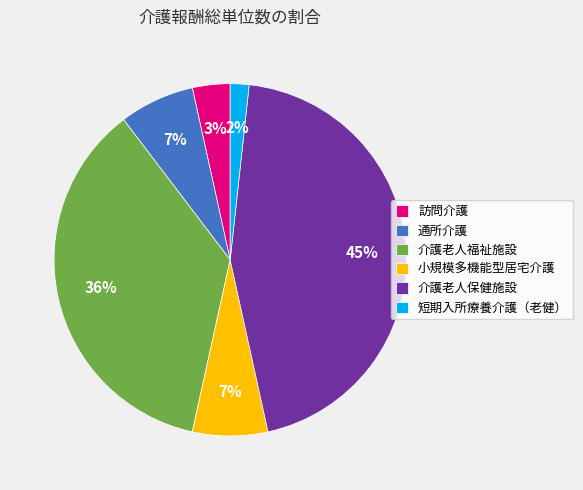

What is the smallest slice in the pie chart?

短期入所療養介護（老健）